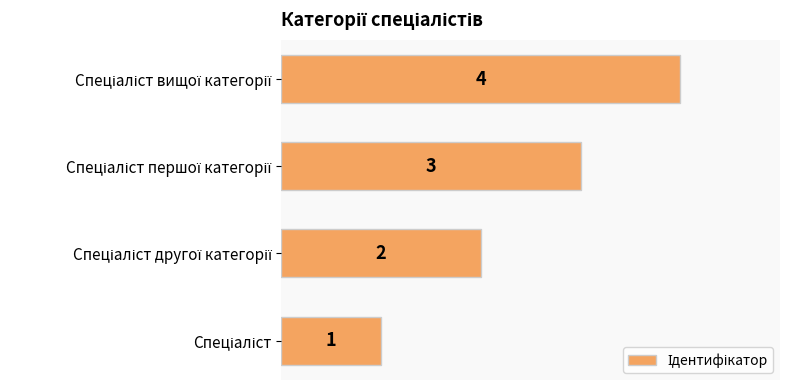

What is the greatest value displayed?

4